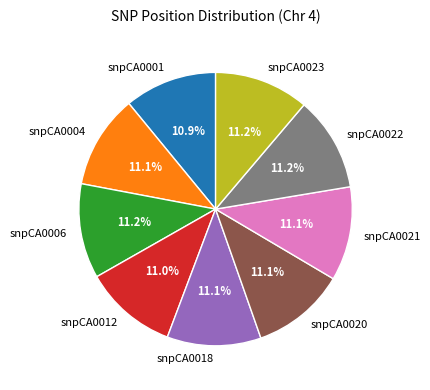

What percentage is NOT represented by snpCA0023?

88.8%